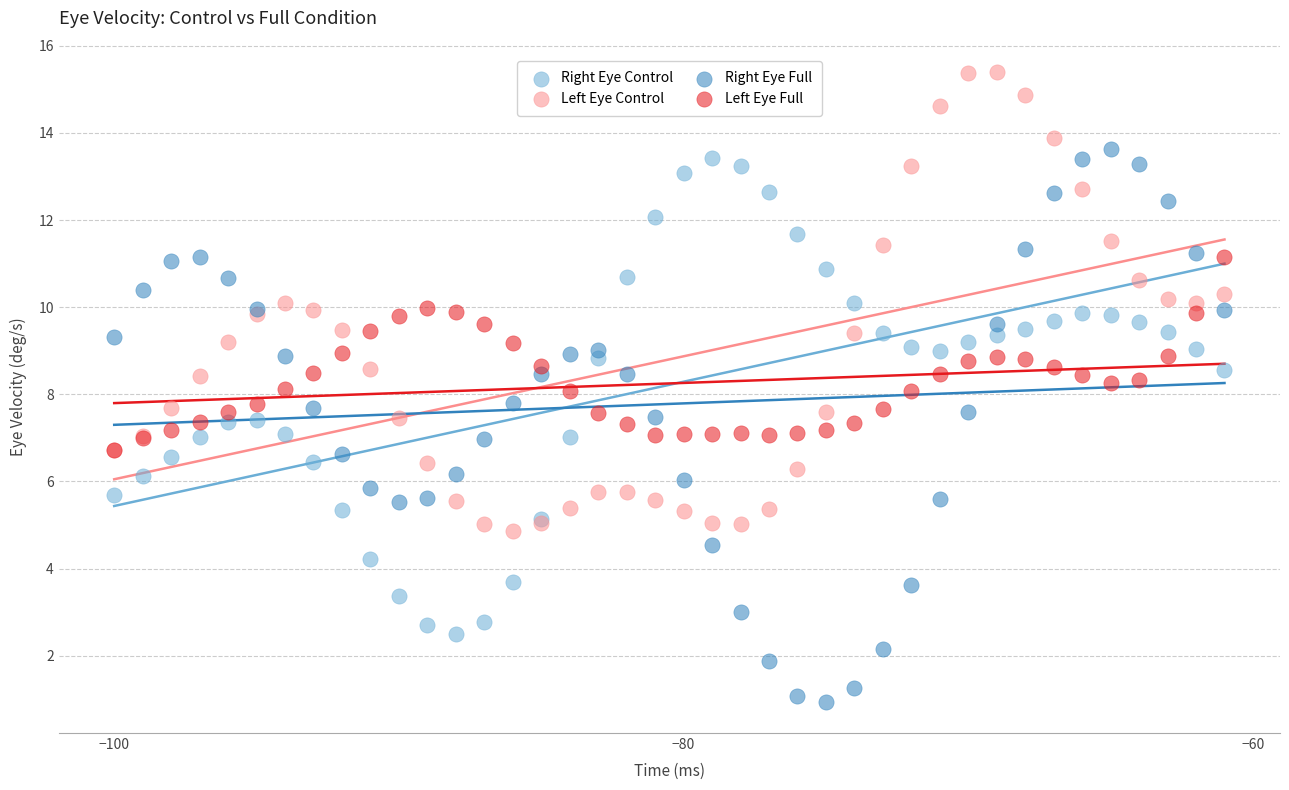

What are all the series names shown in the legend?

Right Eye Control, Left Eye Control, Right Eye Full, Left Eye Full